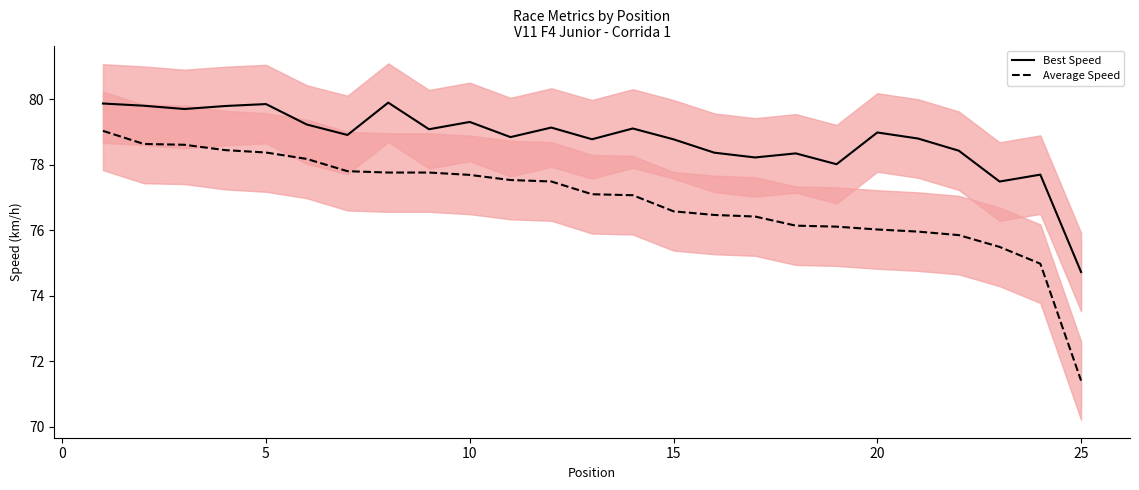

True or false: Average Speed and Best Speed intersect in this chart.

False